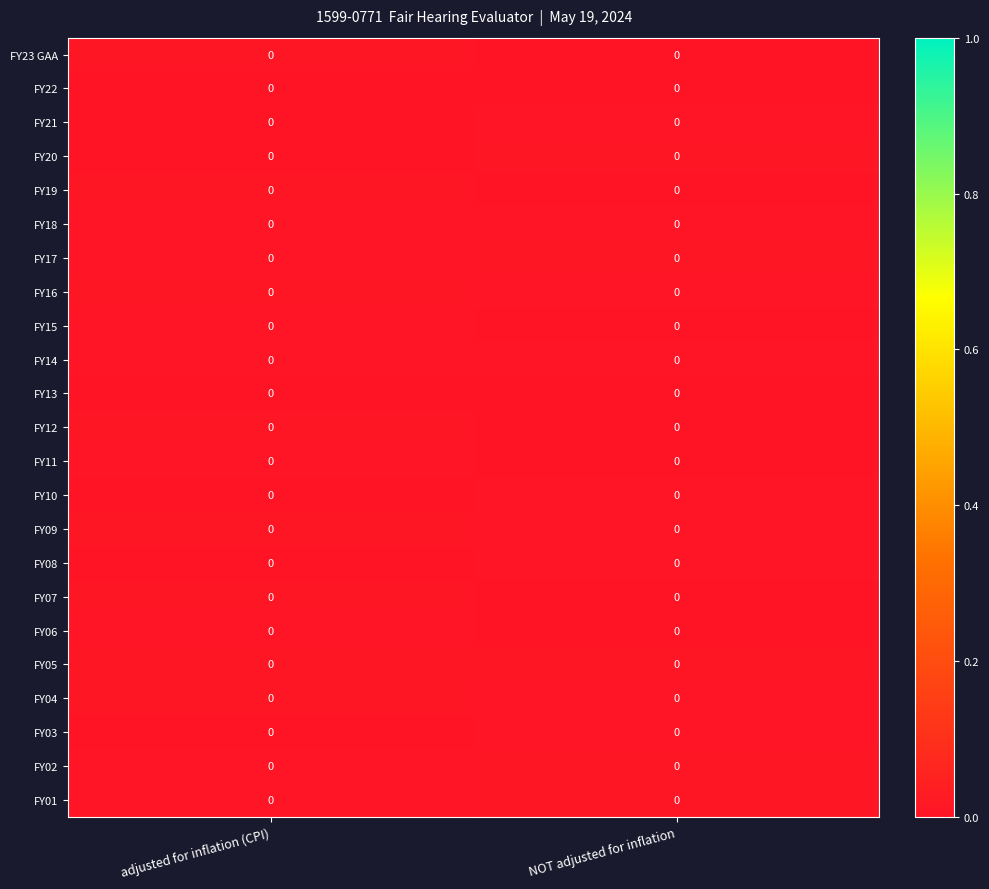

Count the number of data series in this chart.

23